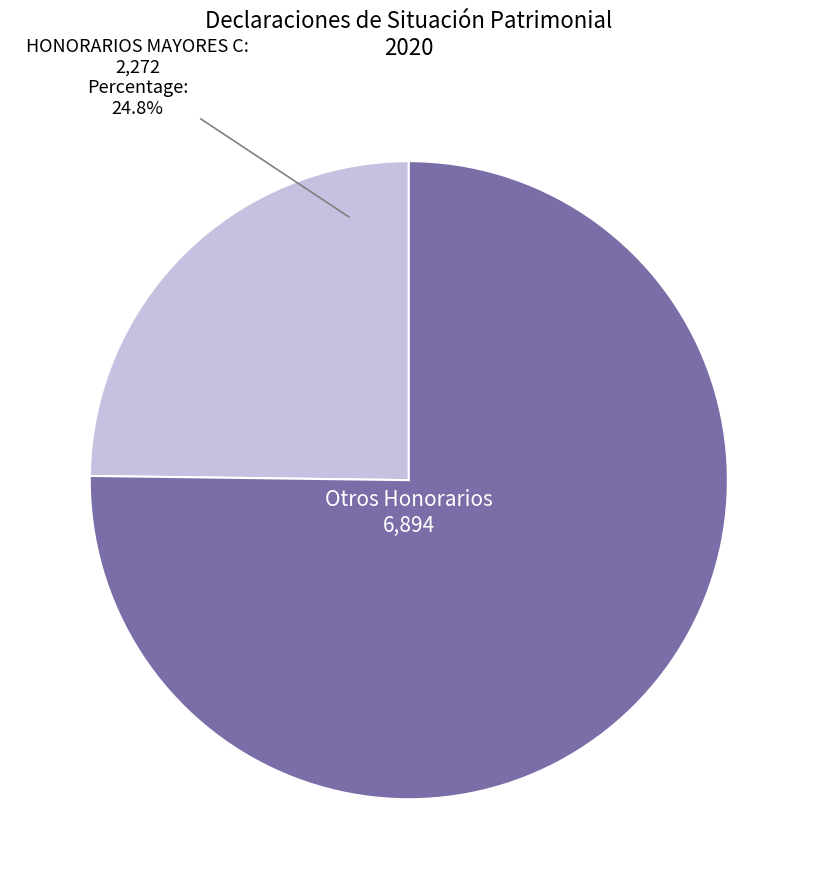

How much of the chart is everything except HONORARIOS MAYORES C?

75.2%